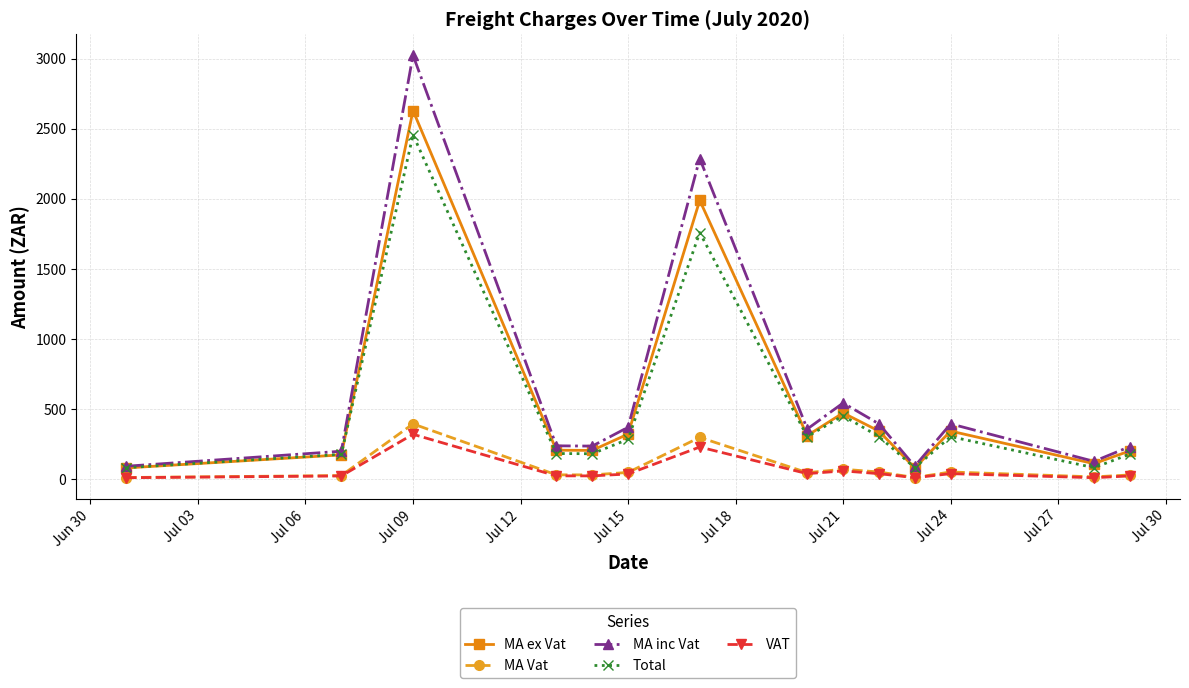

What is the value of the MA Vat point at the 5th from the left?

30.8